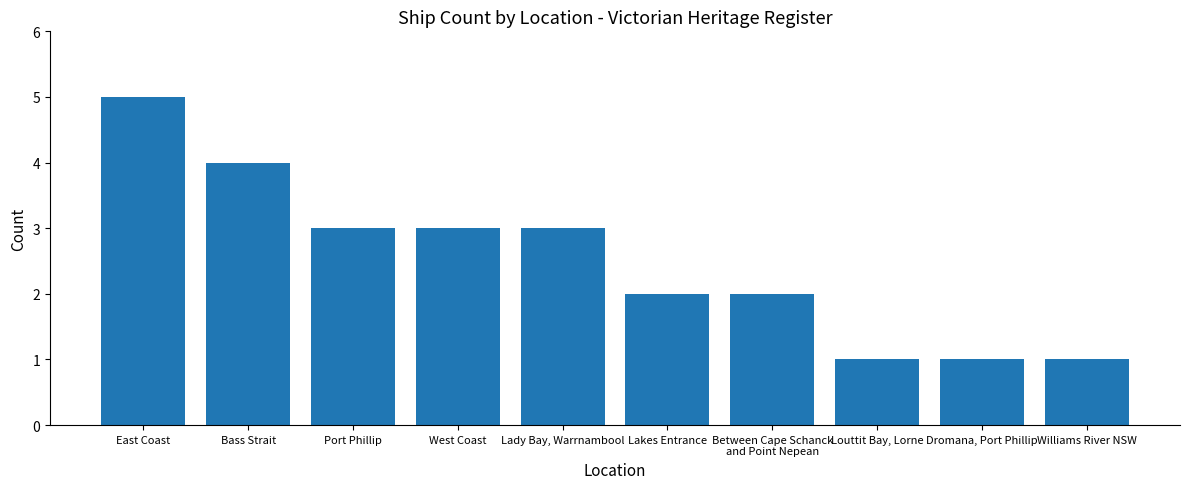

What is the difference between the maximum and minimum values?

4